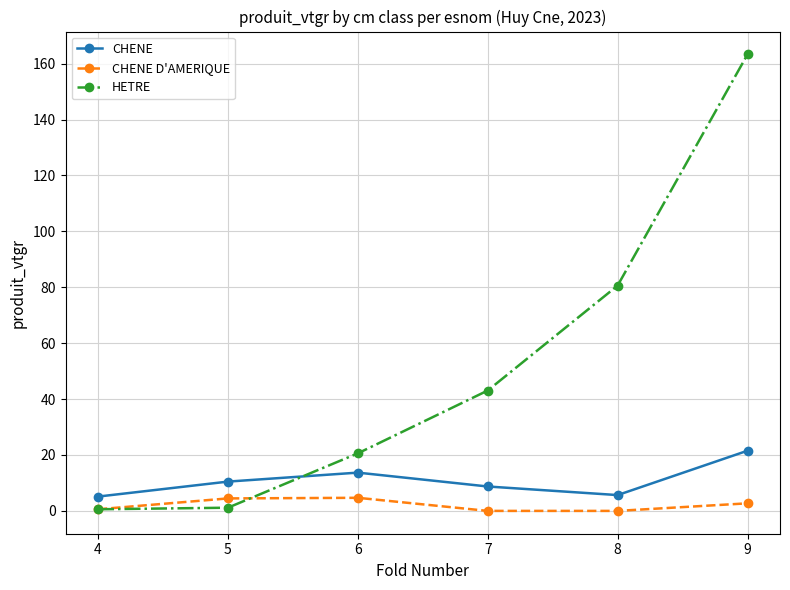

At which label does CHENE reach its peak?

9